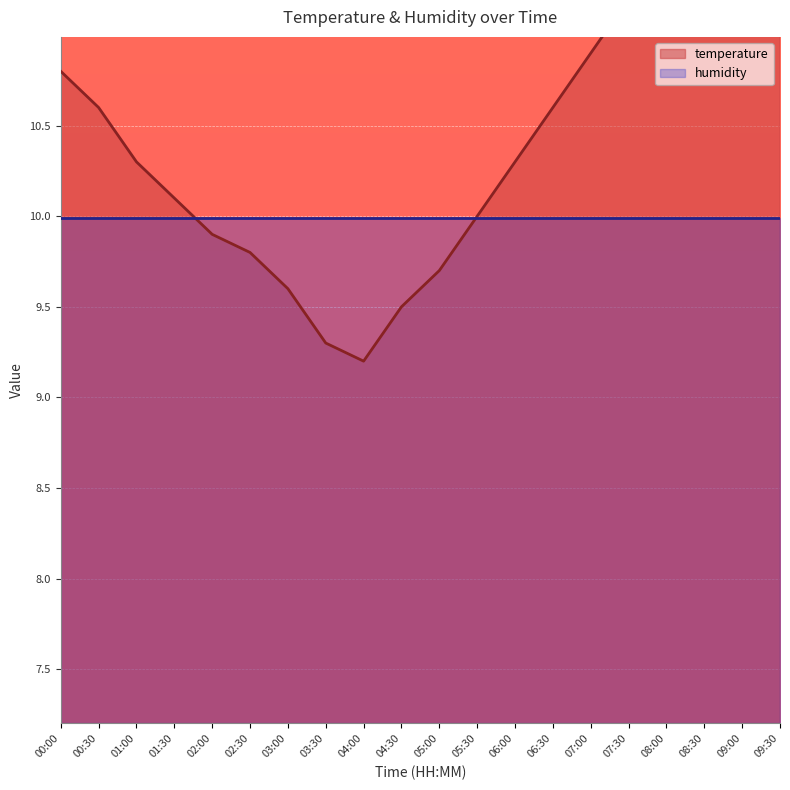

What is the label of the 19th point from the right?

00:30